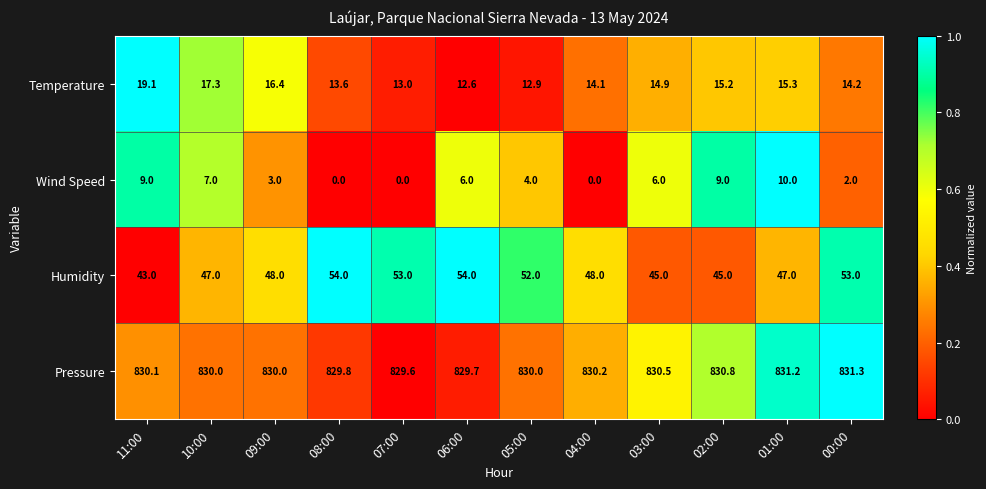

At how many categories does at least one series exceed 0?

12